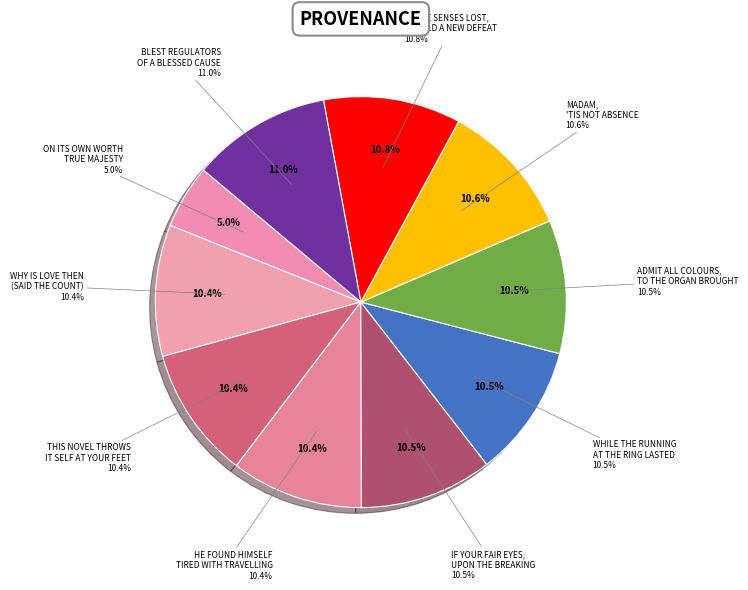

What percentage is the This Novel throws it self at your Feet slice, to the nearest percent?

10%